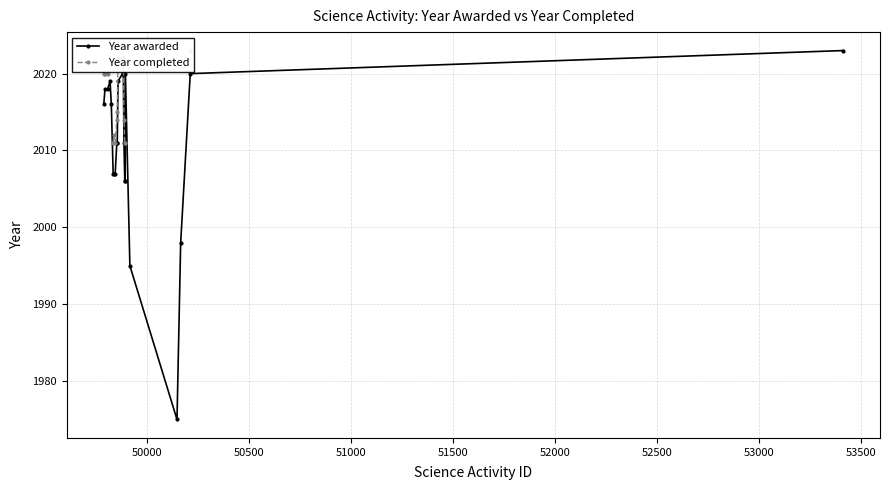

True or false: Year completed and Year awarded cross at least once.

False